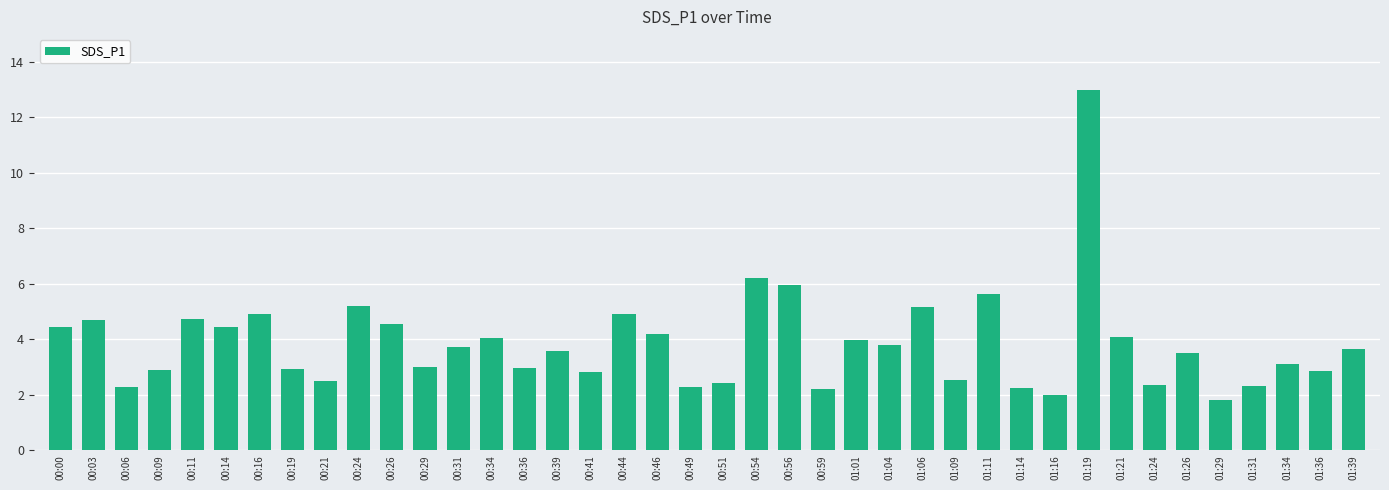

Where does the data first go above 3?

00:00